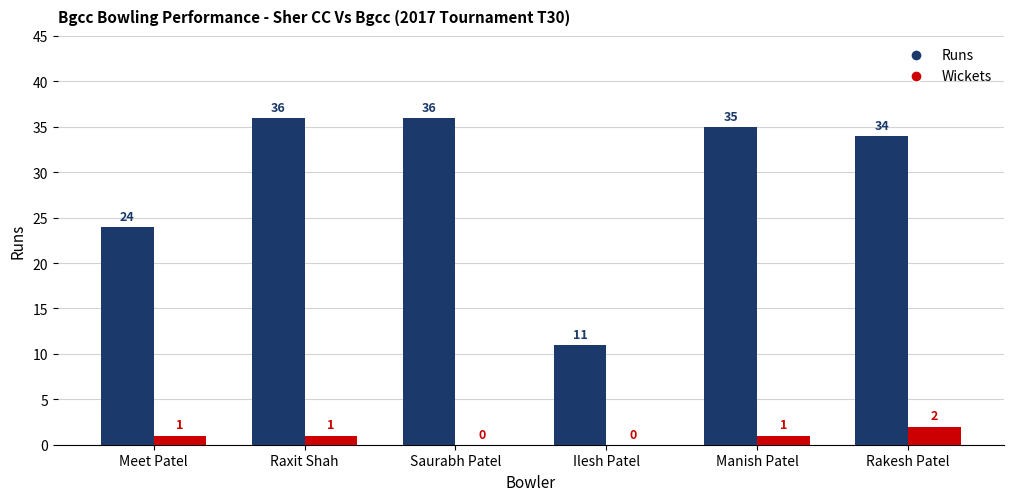

Is the value of Runs at Saurabh Patel greater than the value of Wickets at Manish Patel?

Yes